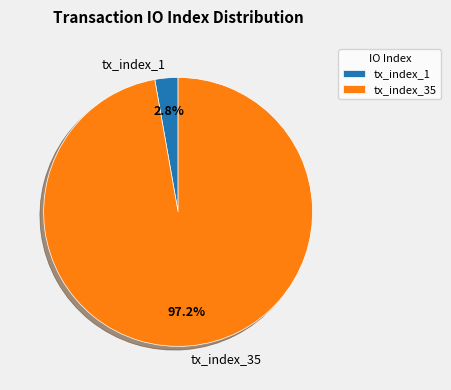

How many segments does this pie chart have?

2